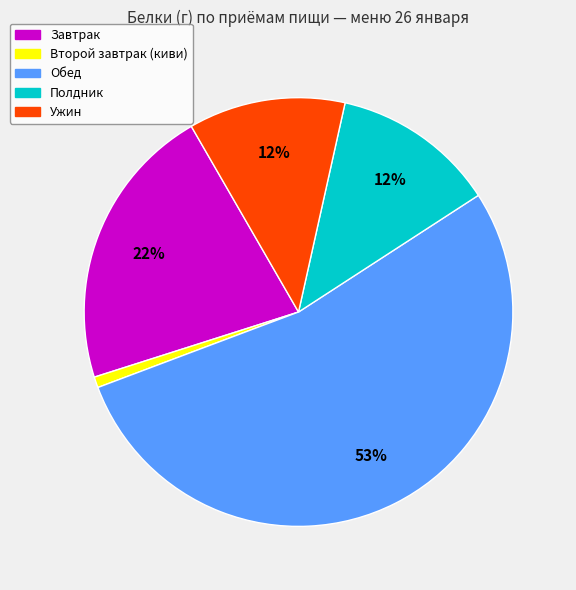

To the nearest percent, what is the average slice percentage?

20%